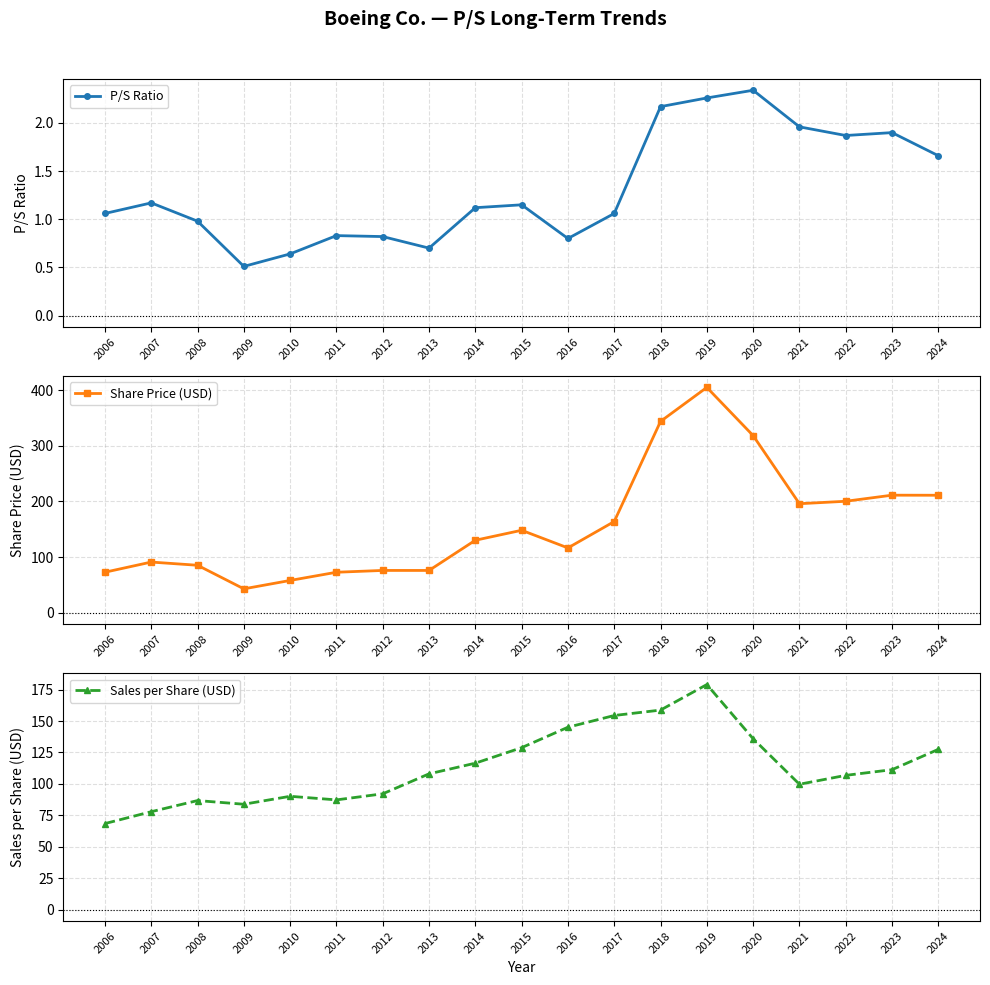

What is the difference between the maximum and minimum values in the Share Price (USD) series?

362.1